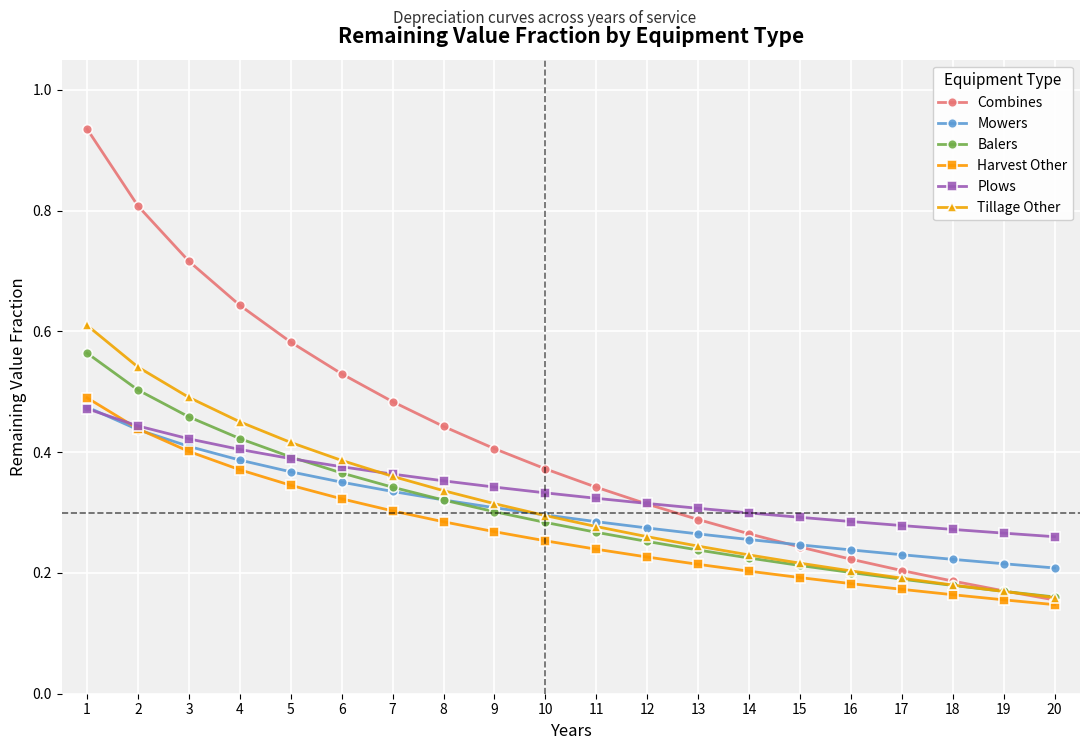

How many Tillage Other values are between 0 and 1?

20